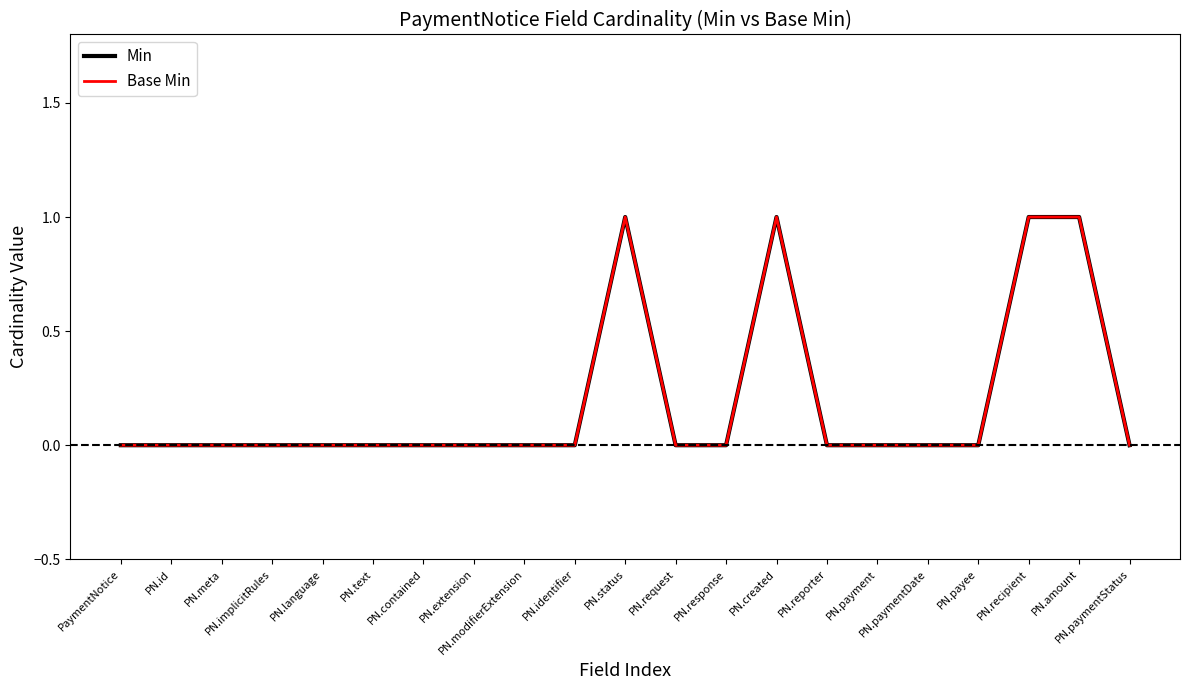

True or false: Min and Base Min intersect in this chart.

False